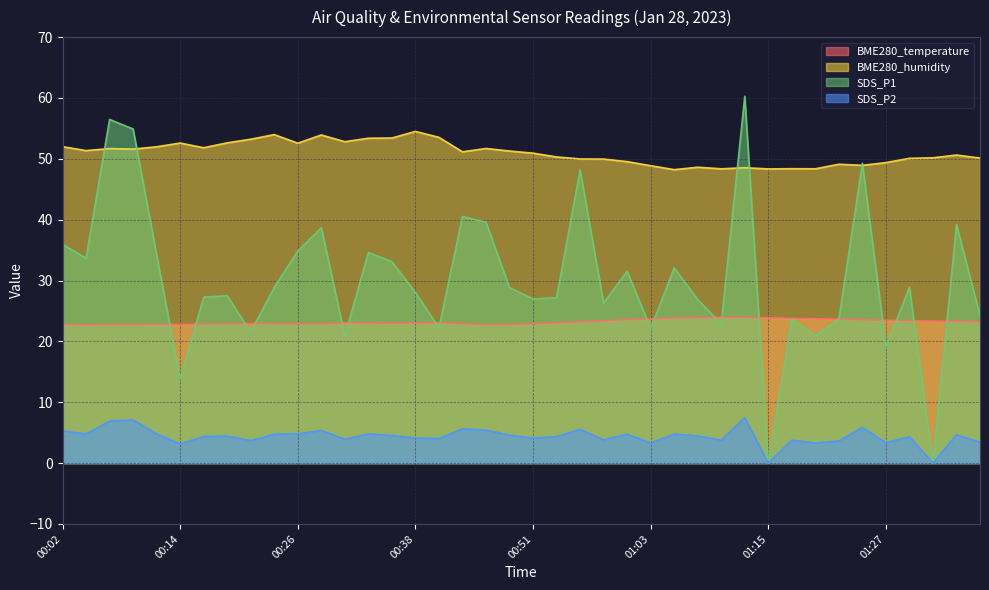

What is the sum of all SDS_P2 values?

175.3